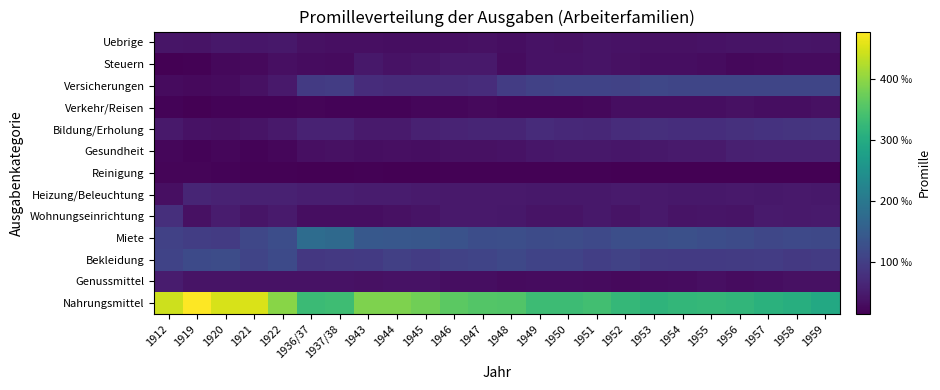

At which category is the sum across all series the highest?

1912